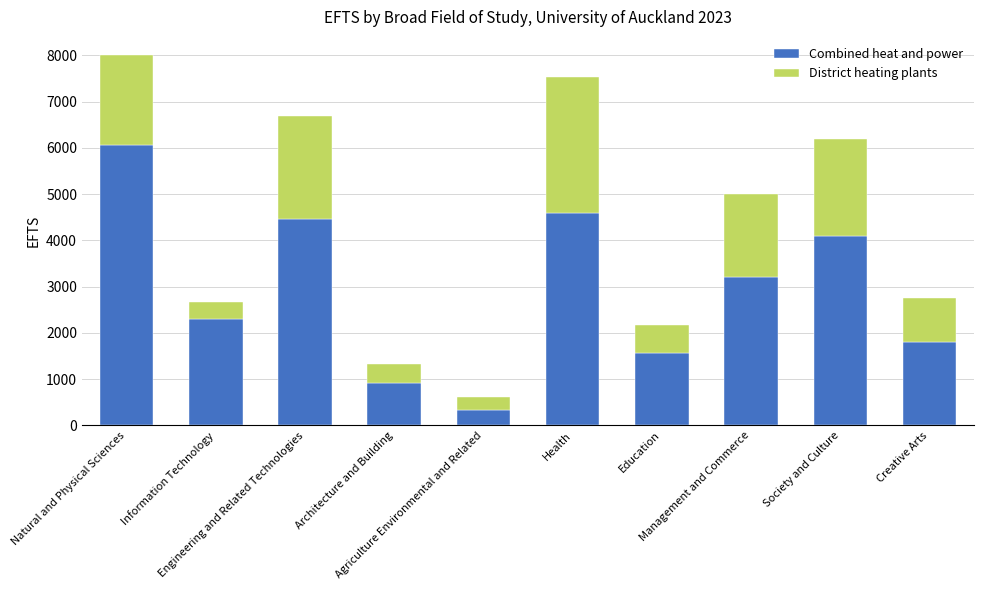

What is the total value across all series at Creative Arts?

2750